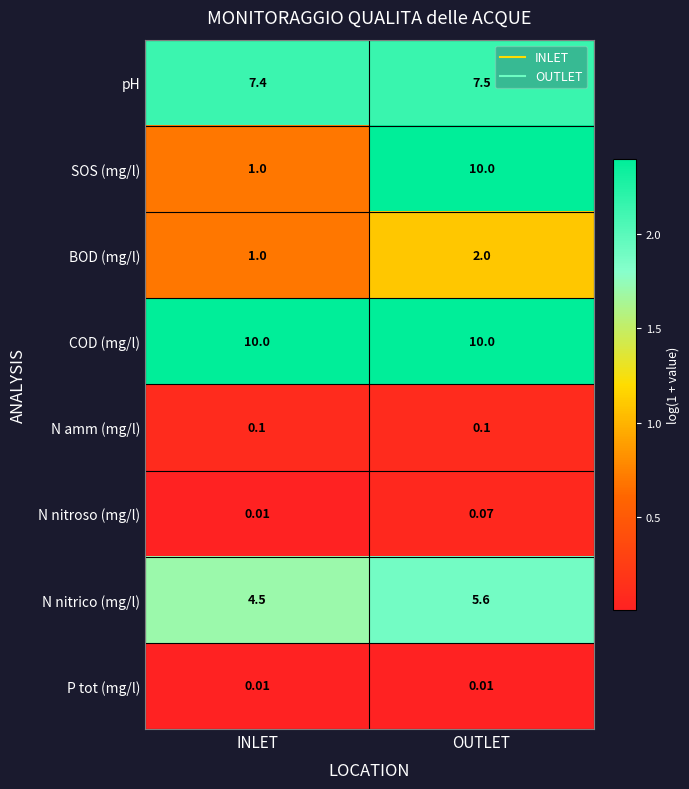

Between INLET and OUTLET, which series saw the biggest shift?

SOS (mg/l)